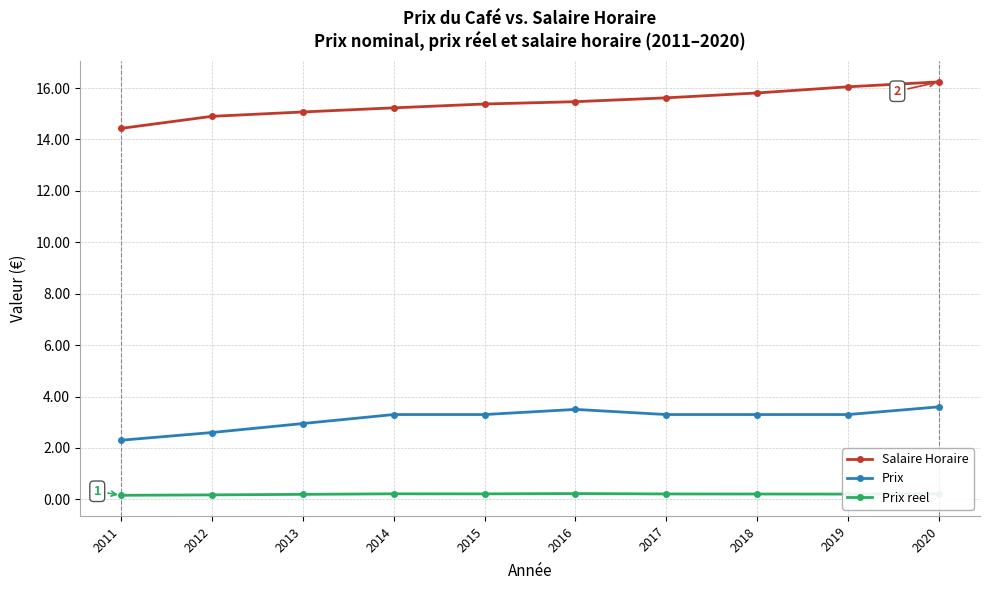

What are all the series names shown in the legend?

Salaire Horaire, Prix, Prix reel